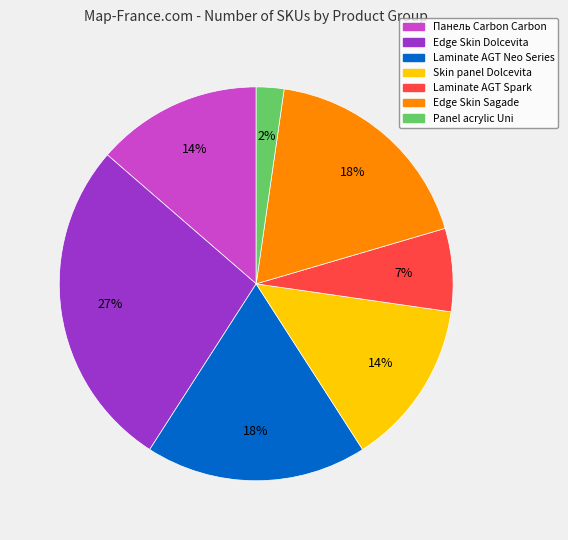

To the nearest percent, what is the difference between the largest and smallest slice percentages?

25%